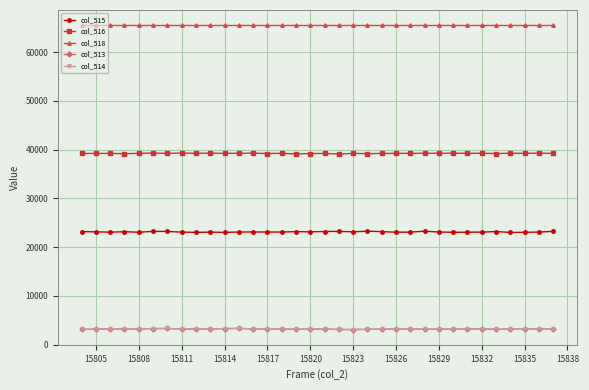

True or false: col_514 has more than 1 points higher than both neighbors.

True